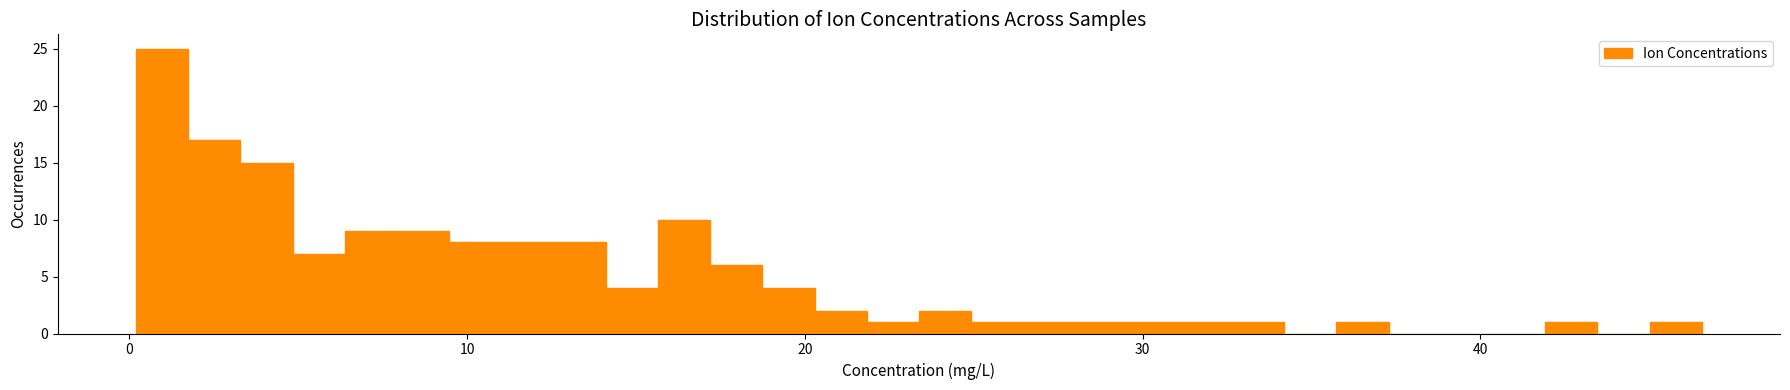

Around what value on the x-axis is the tallest bar? Give the approximate position of its centre, as read against the axis.

1